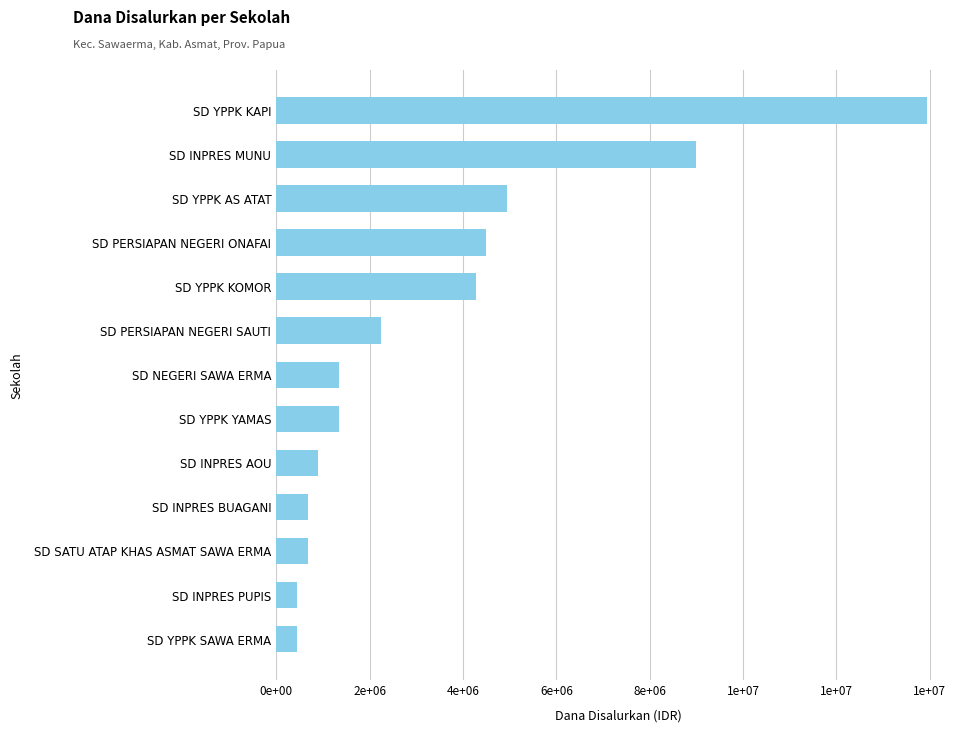

Does the chart contain any negative values?

No